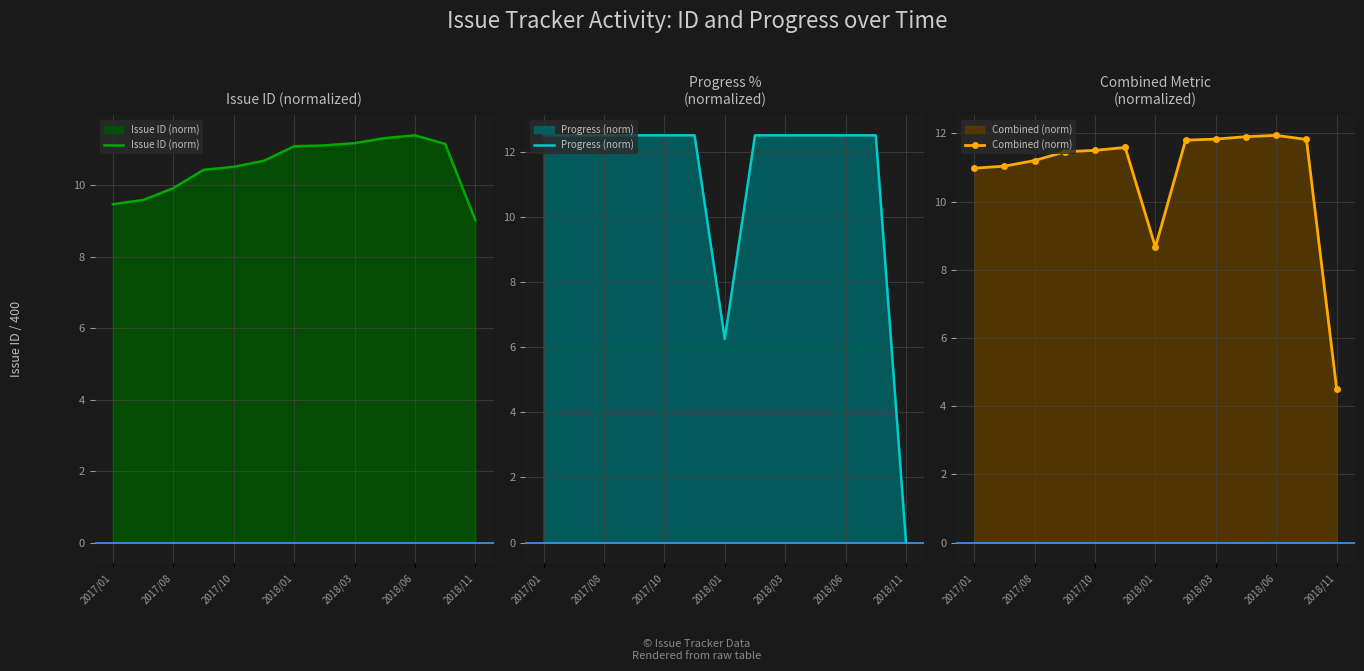

Which series has the largest total across all categories?

Progress (norm)